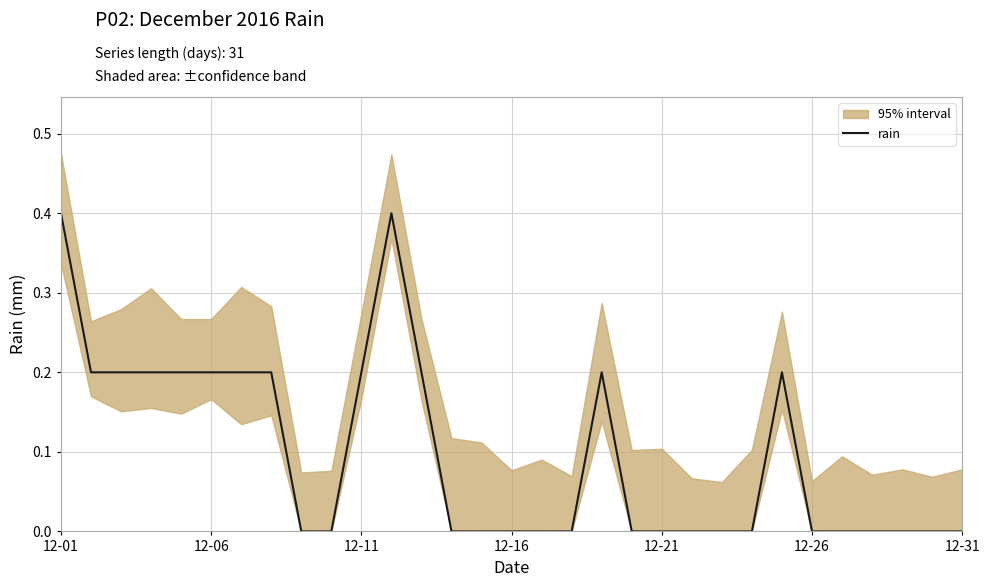

Reading left to right, extract all data points from this chart.

0.4	0.2	0.2	0.2	0.2	0.2	0.2	0.2	0.0	0.0	0.2	0.4	0.2	0.0	0.0	0.0	0.0	0.0	0.2	0.0	0.0	0.0	0.0	0.0	0.2	0.0	0.0	0.0	0.0	0.0	0.0